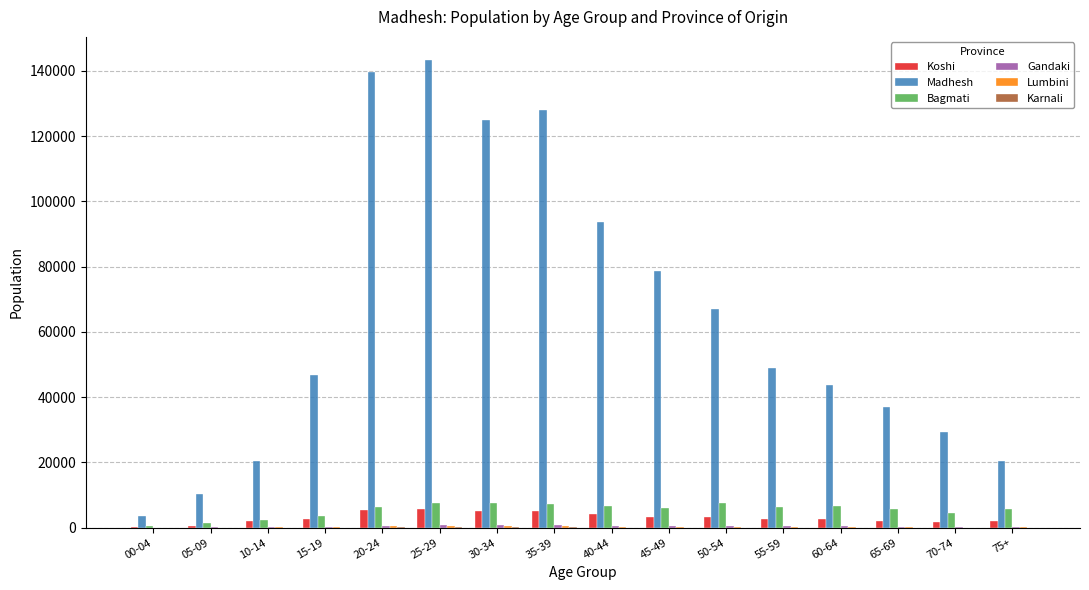

What is the maximum value for Madhesh?

143255